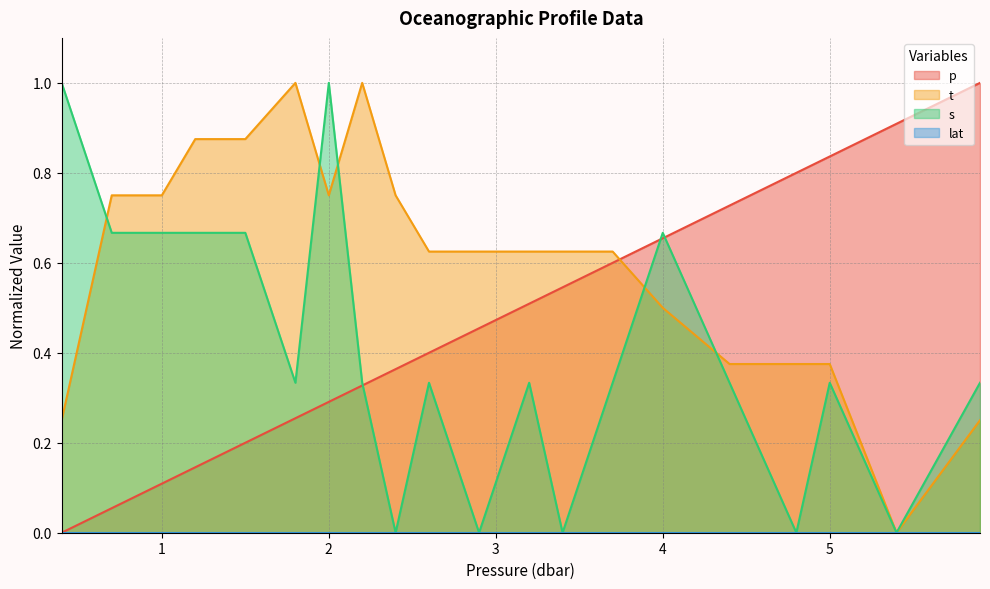

After their last crossing, which series has the higher values: p or s?

p